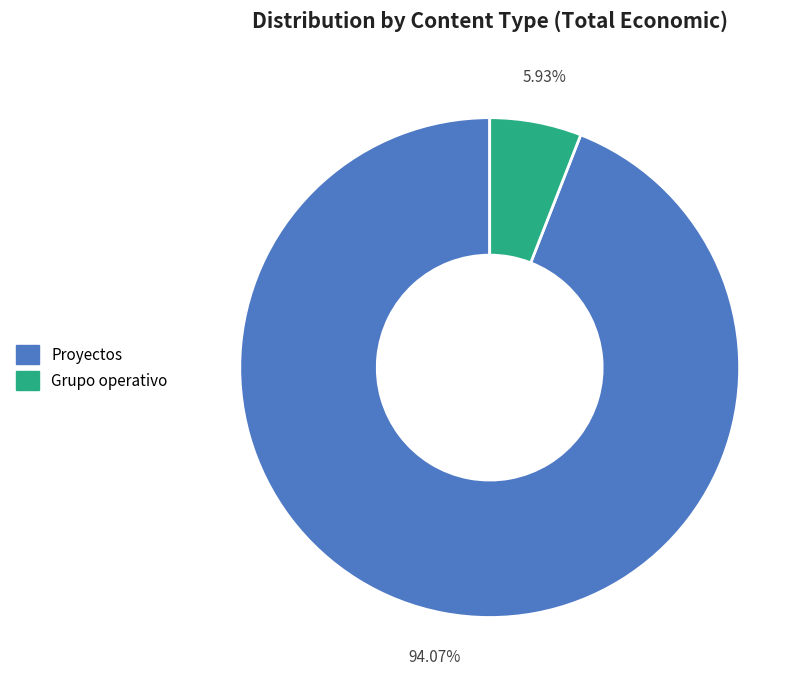

Is there any slice that represents more than half of the pie?

Yes